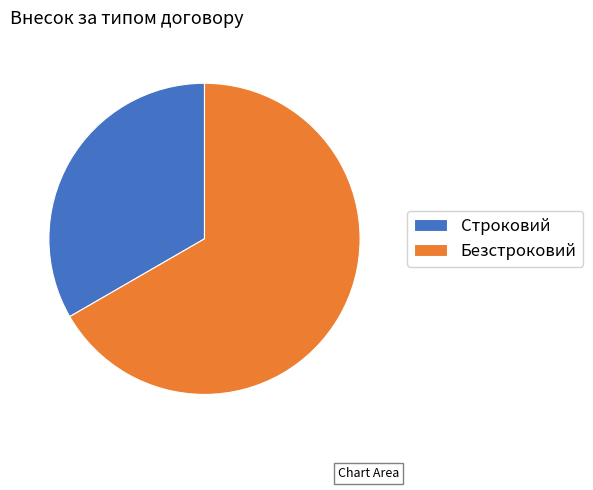

Rank the categories by value from highest to lowest.

Безстроковий, Строковий